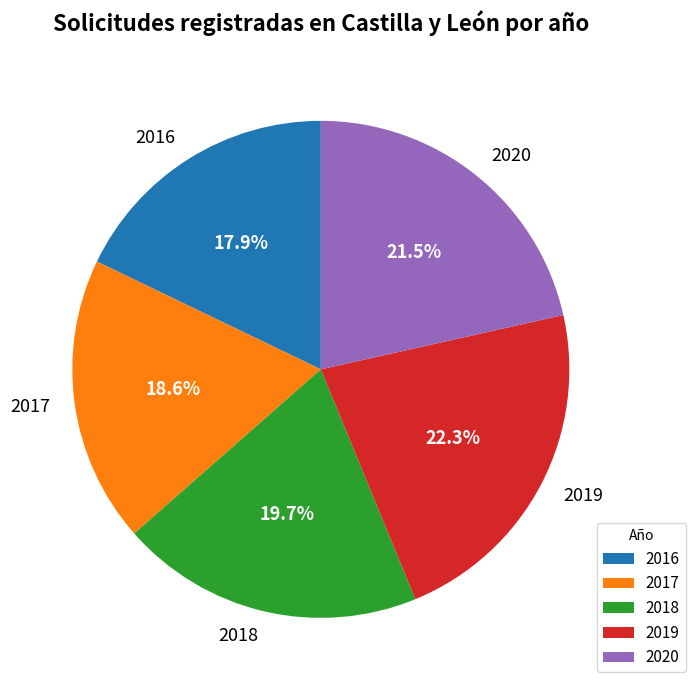

To the nearest percent, what is the difference between the 2020 and 2018 slice percentages?

2%